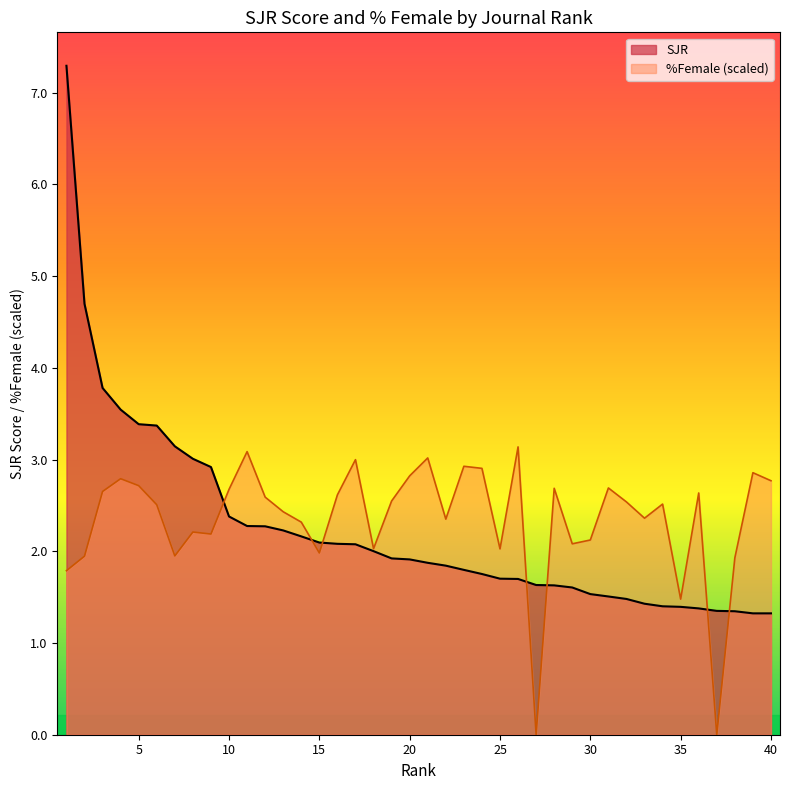

The value of %Female at 29 is 2.1. True or false?

True